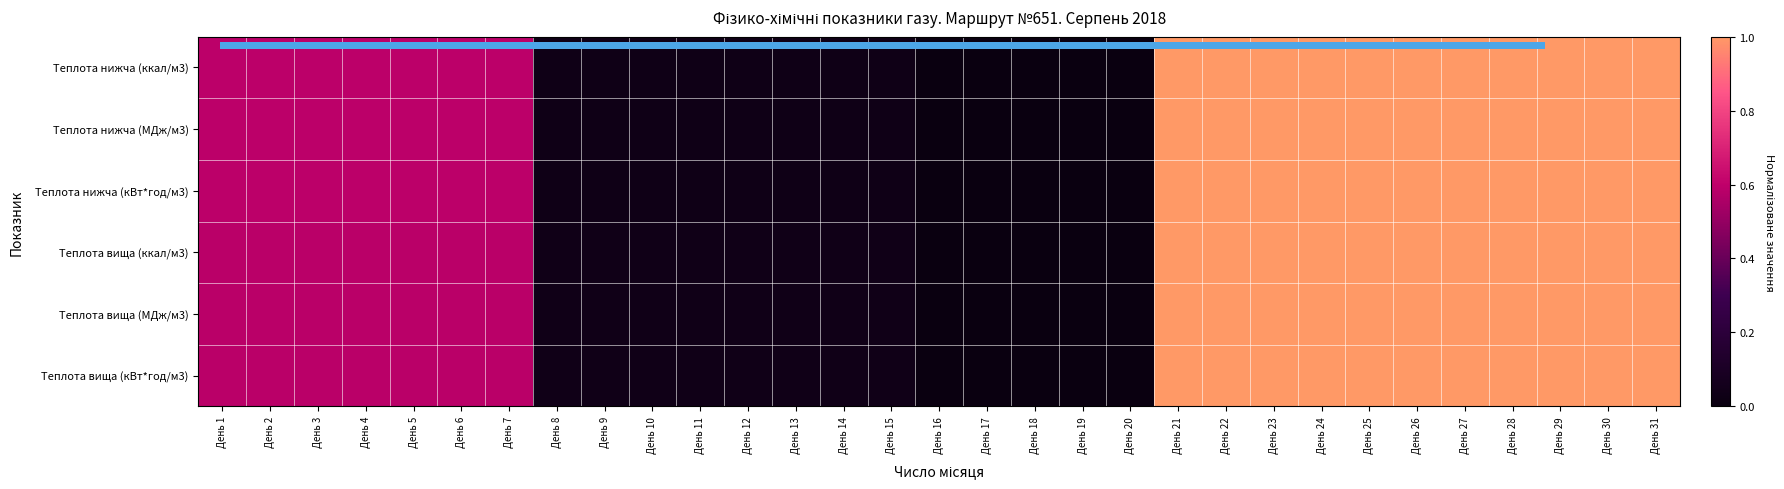

What is the total value across all series at День 22?

6.0